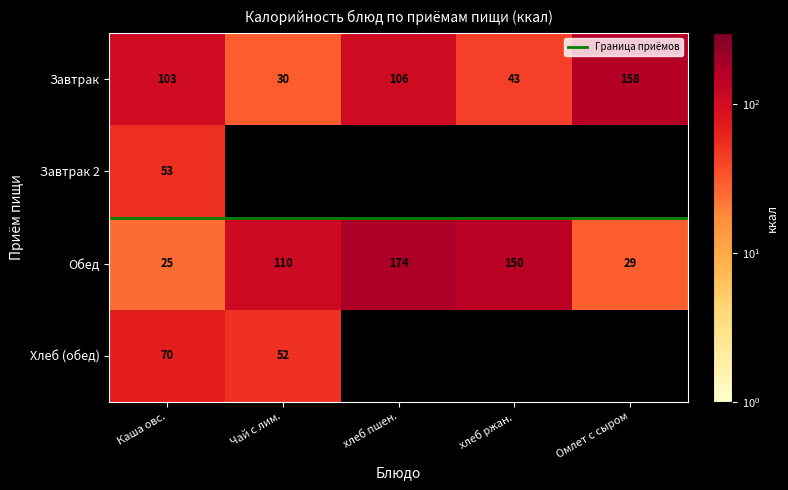

Which label corresponds to the smallest value in the chart?

Каша овс.